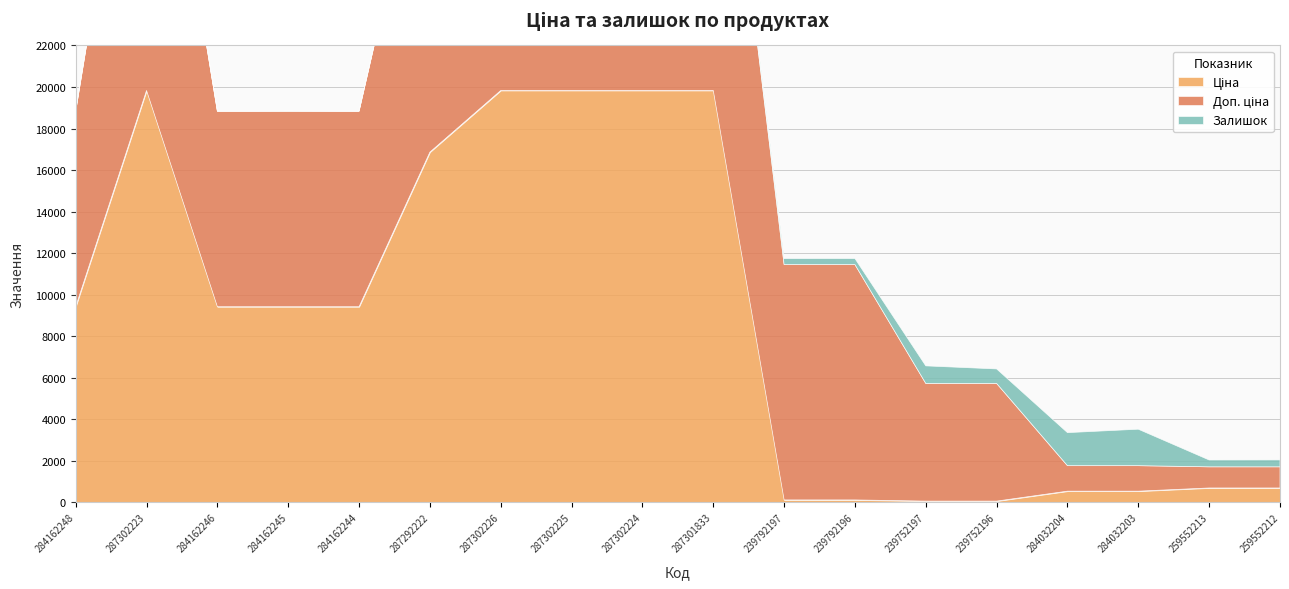

At how many categories does at least one series exceed 6997?

12